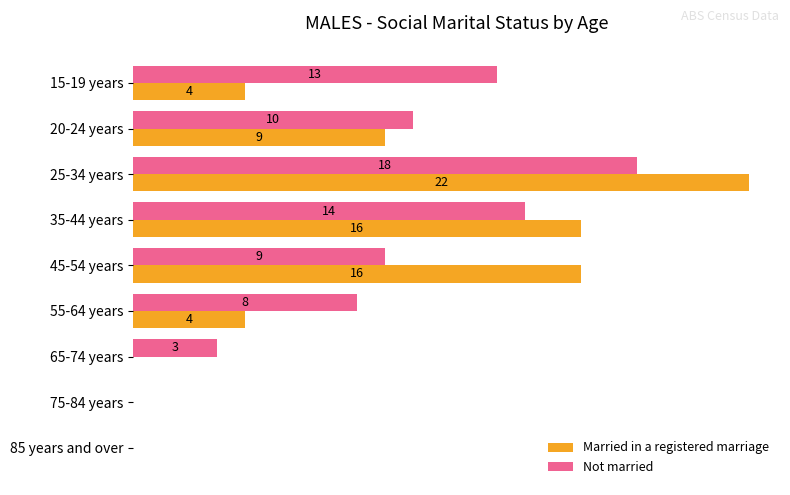

At which category is the sum across all series the highest?

25-34 years